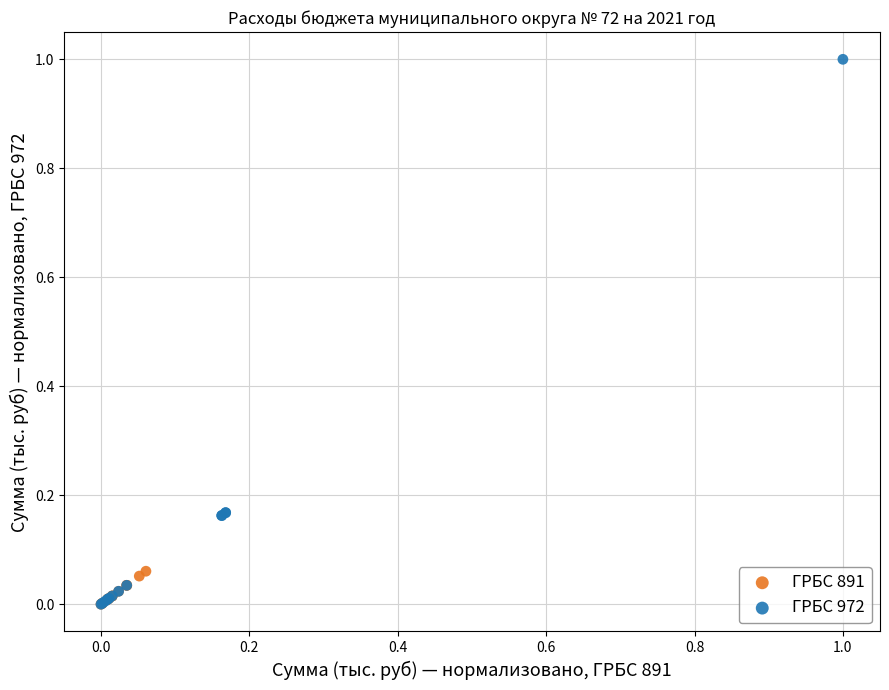

Which series reaches the maximum Y coordinate?

ГРБС 972